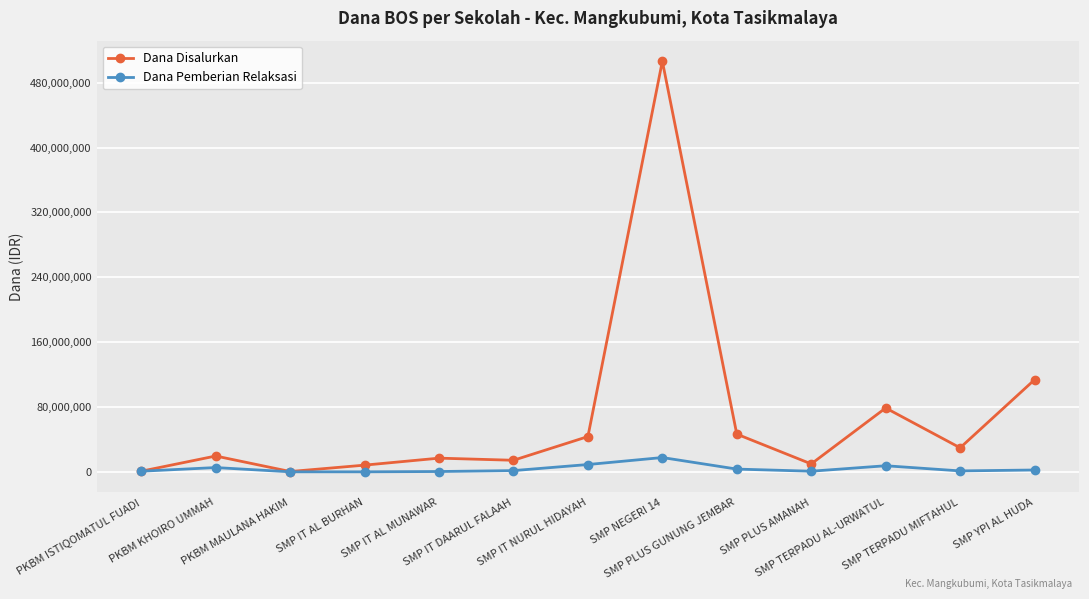

The value of Dana Disalurkan at SMP IT DAARUL FALAAH is 14250000. True or false?

True